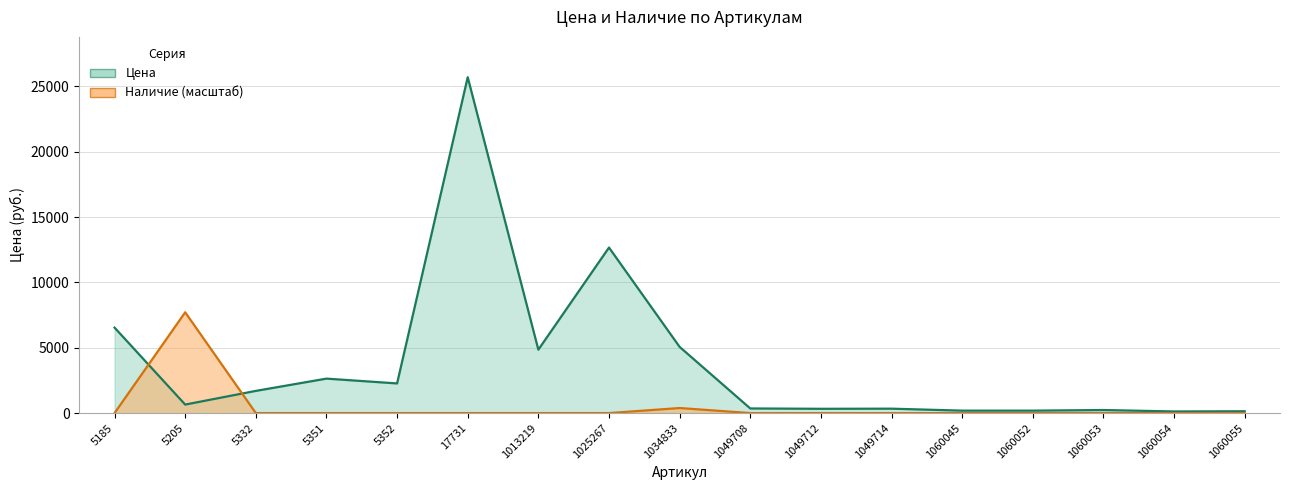

Which series has the largest total across all categories?

Цена